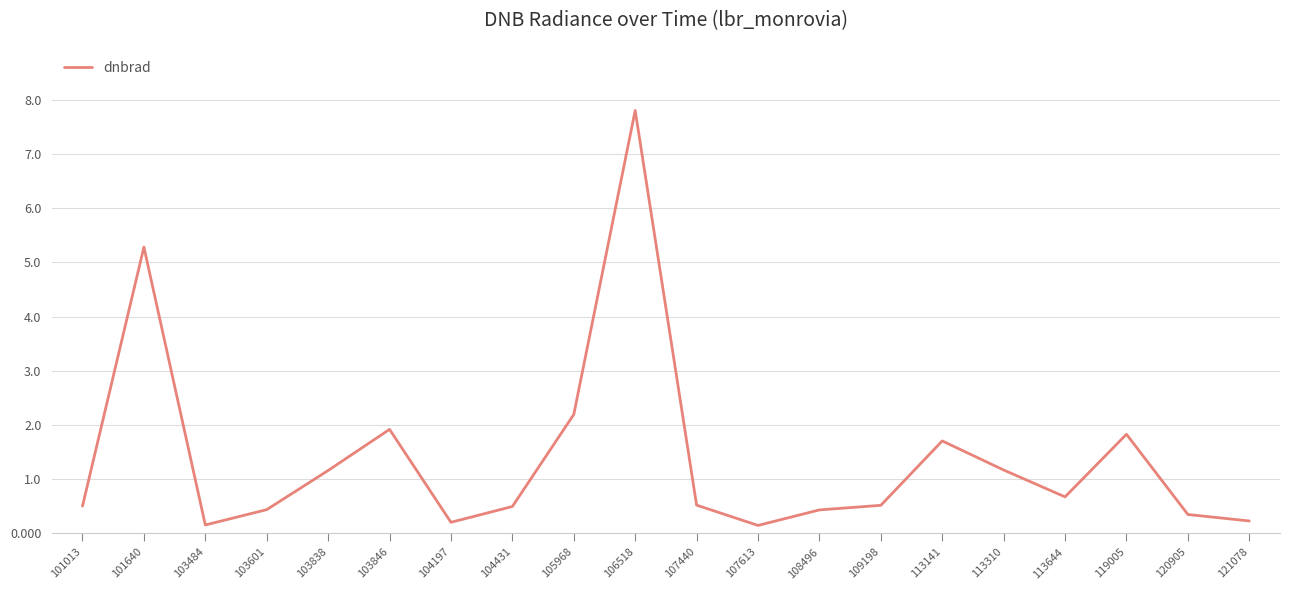

What is the greatest value displayed?

7.8